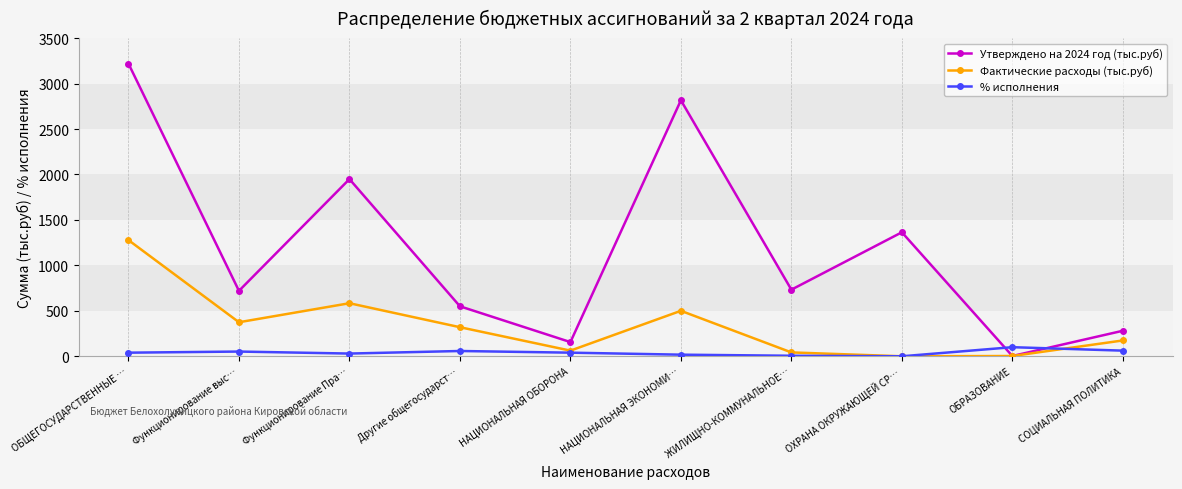

How many data points in Фактические расходы (тыс.руб) are above 319?

5